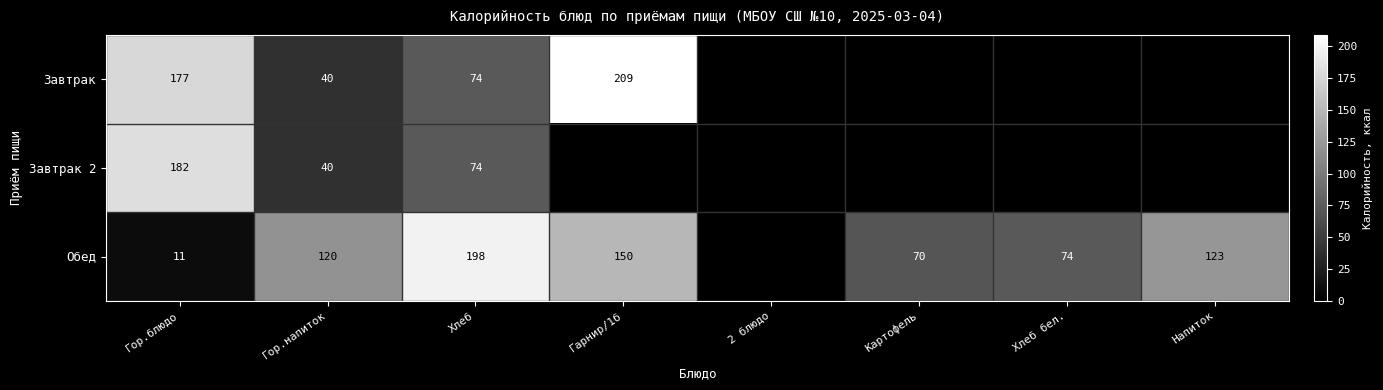

True or false: Обед has a value of 13.9 at Гор.блюдо.

False